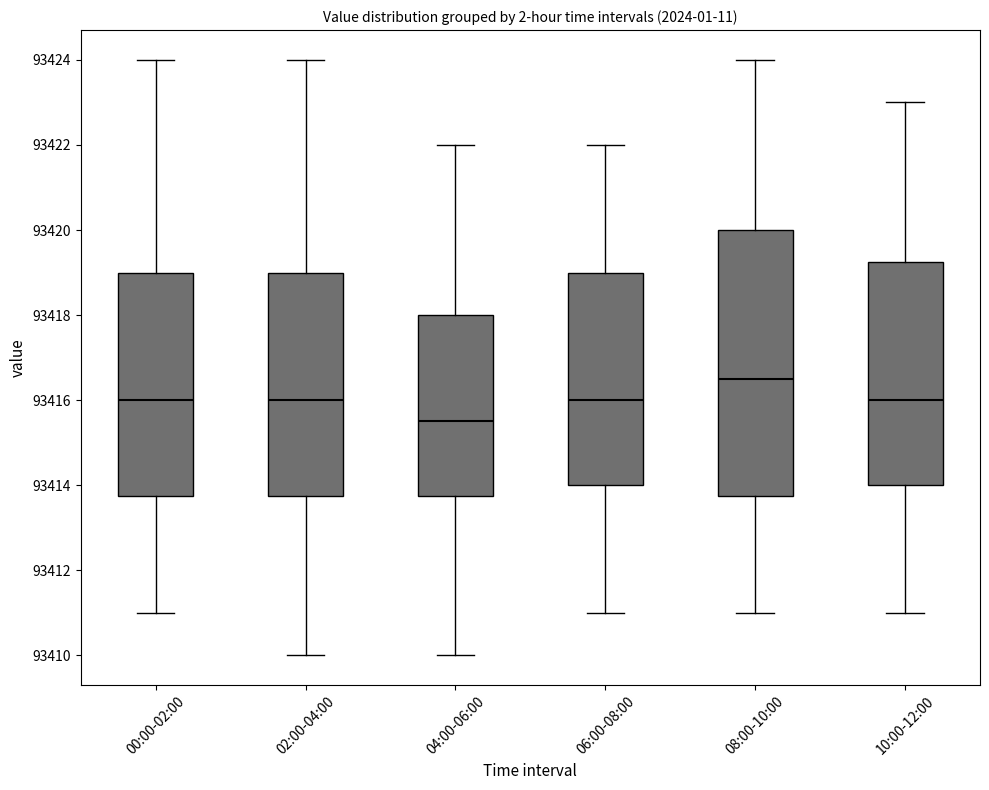

Reading left to right, read every box against the y-axis: the position of its median line, the range the box covers, and the ends of its whiskers. The values are not printed on the chart, so give them approximately, as read against the axis.

00:00-02:00: median 93416.0, box 93413.8 to 93419.0, whiskers 93411.0 to 93424.0
02:00-04:00: median 93416.0, box 93413.8 to 93419.0, whiskers 93410.0 to 93424.0
04:00-06:00: median 93415.6, box 93413.8 to 93418.0, whiskers 93410.0 to 93422.0
06:00-08:00: median 93416.0, box 93414.0 to 93419.0, whiskers 93411.0 to 93422.0
08:00-10:00: median 93416.6, box 93413.8 to 93420.0, whiskers 93411.0 to 93424.0
10:00-12:00: median 93416.0, box 93414.0 to 93419.2, whiskers 93411.0 to 93423.0